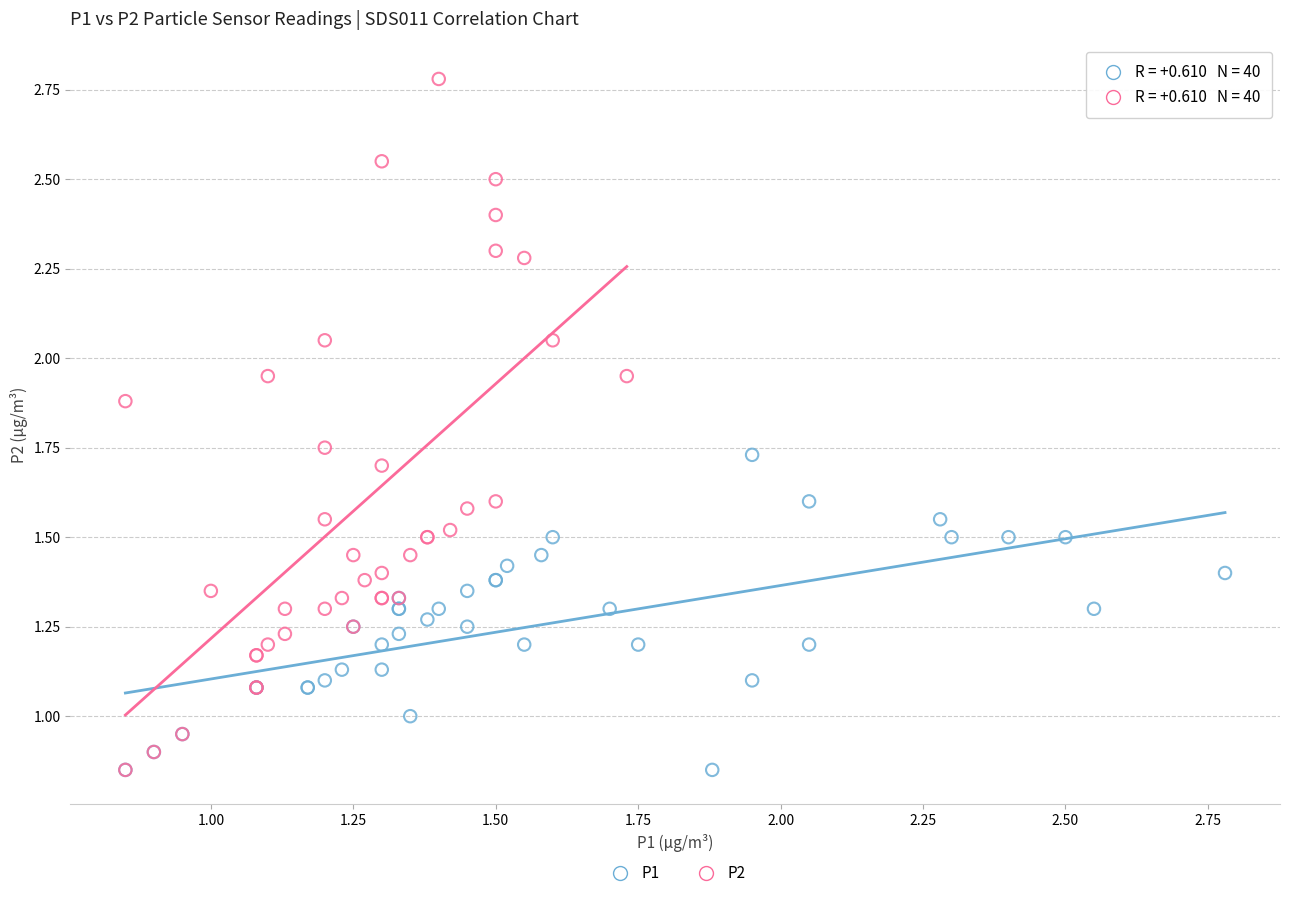

Which series contains the highest Y value?

P2